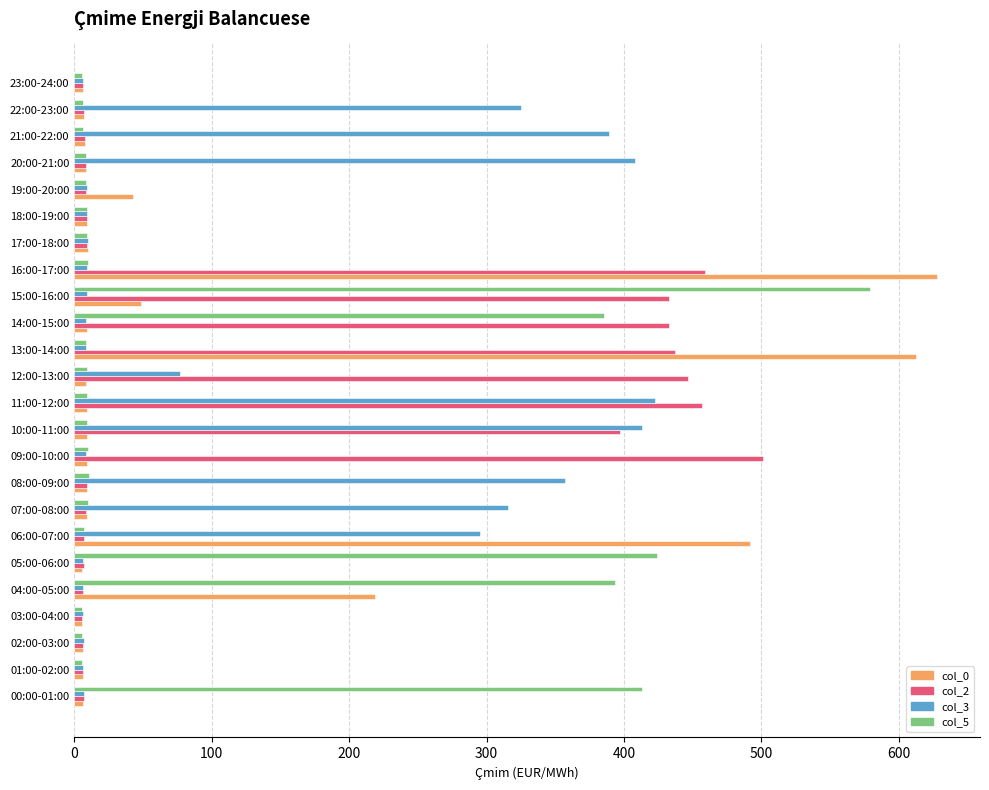

What is the maximum value shown in the chart?

627.7